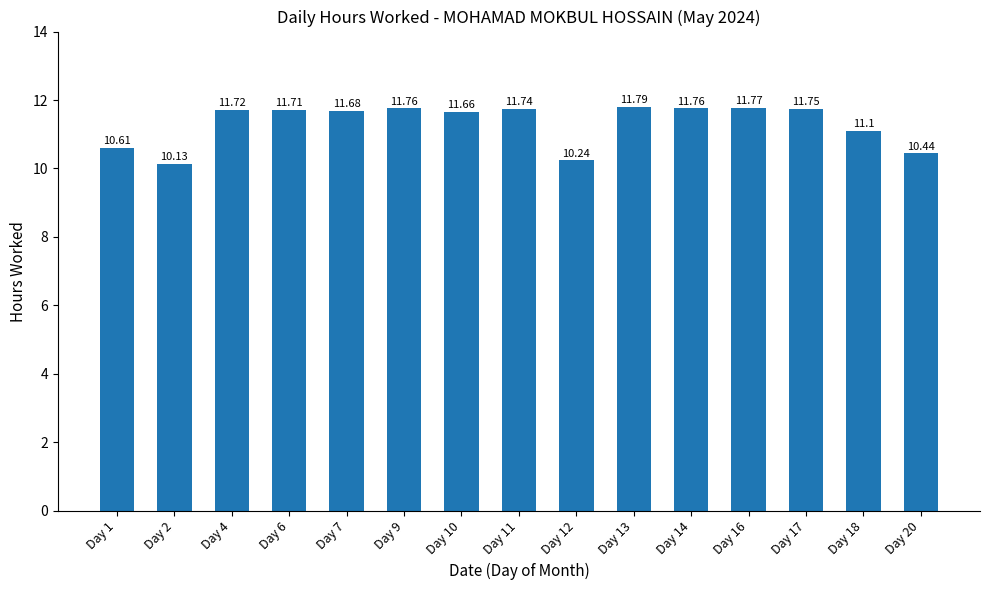

How many data points does each series have?

15